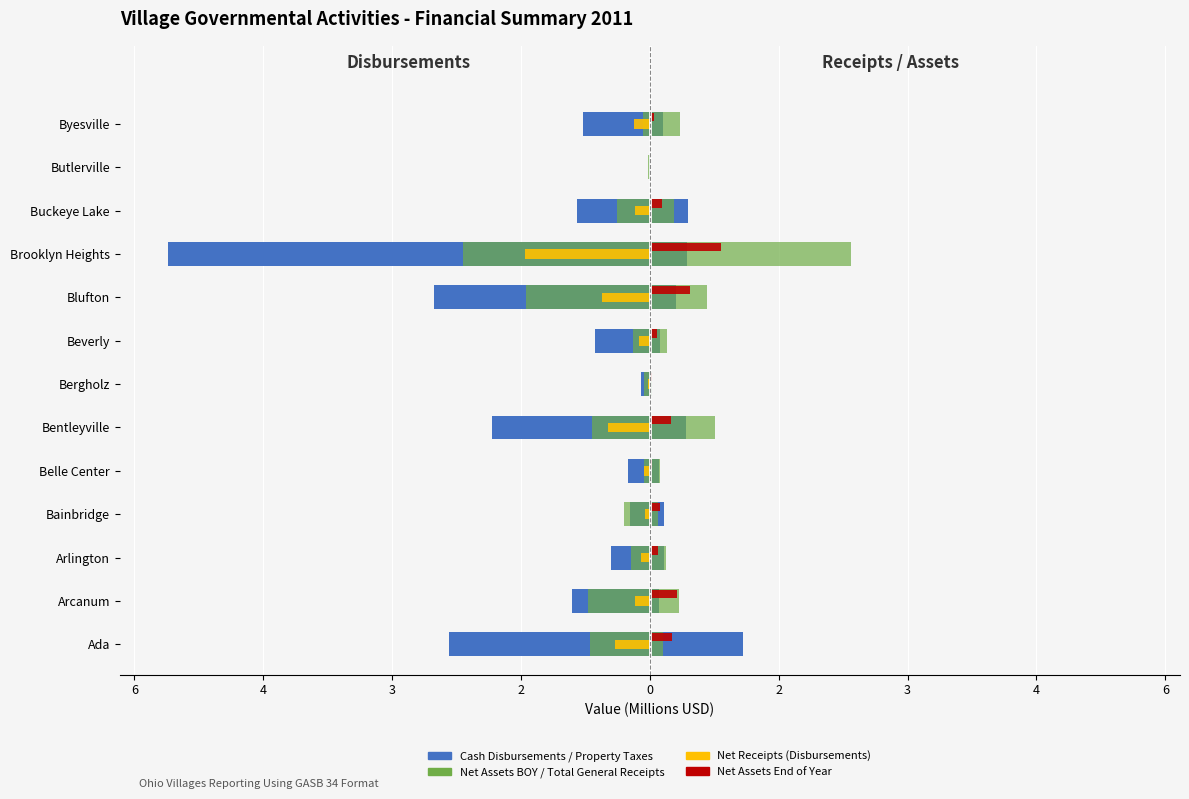

What is the approximate value of Net Receipts at Bainbridge?

-0.1